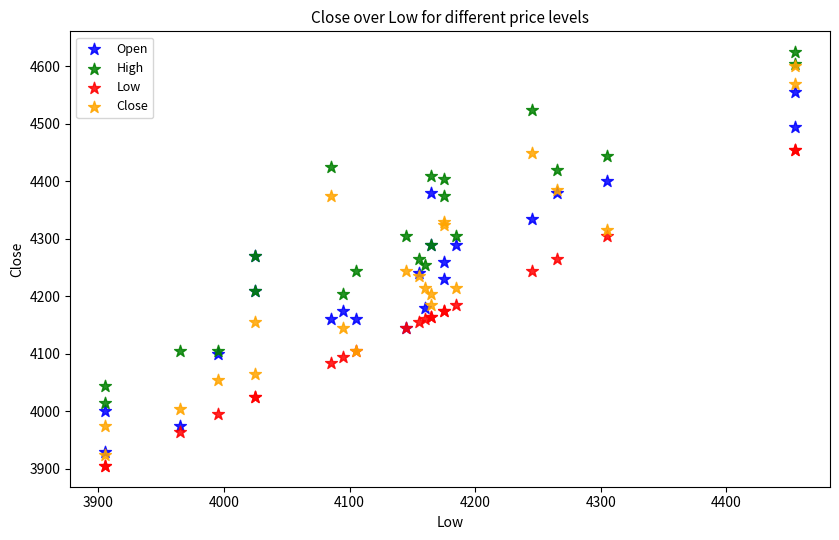

Which series reaches the maximum Y coordinate?

High